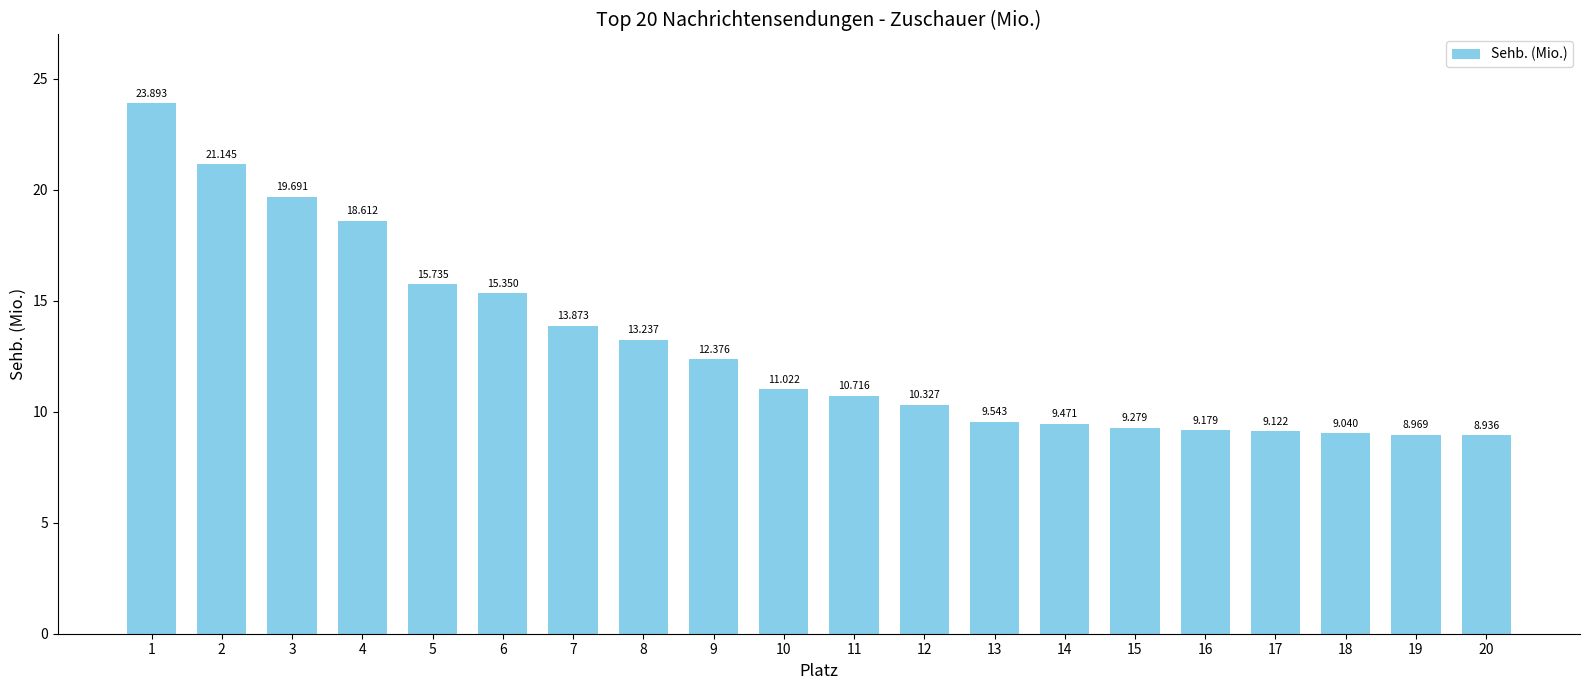

Which category has the lowest value across all series?

20